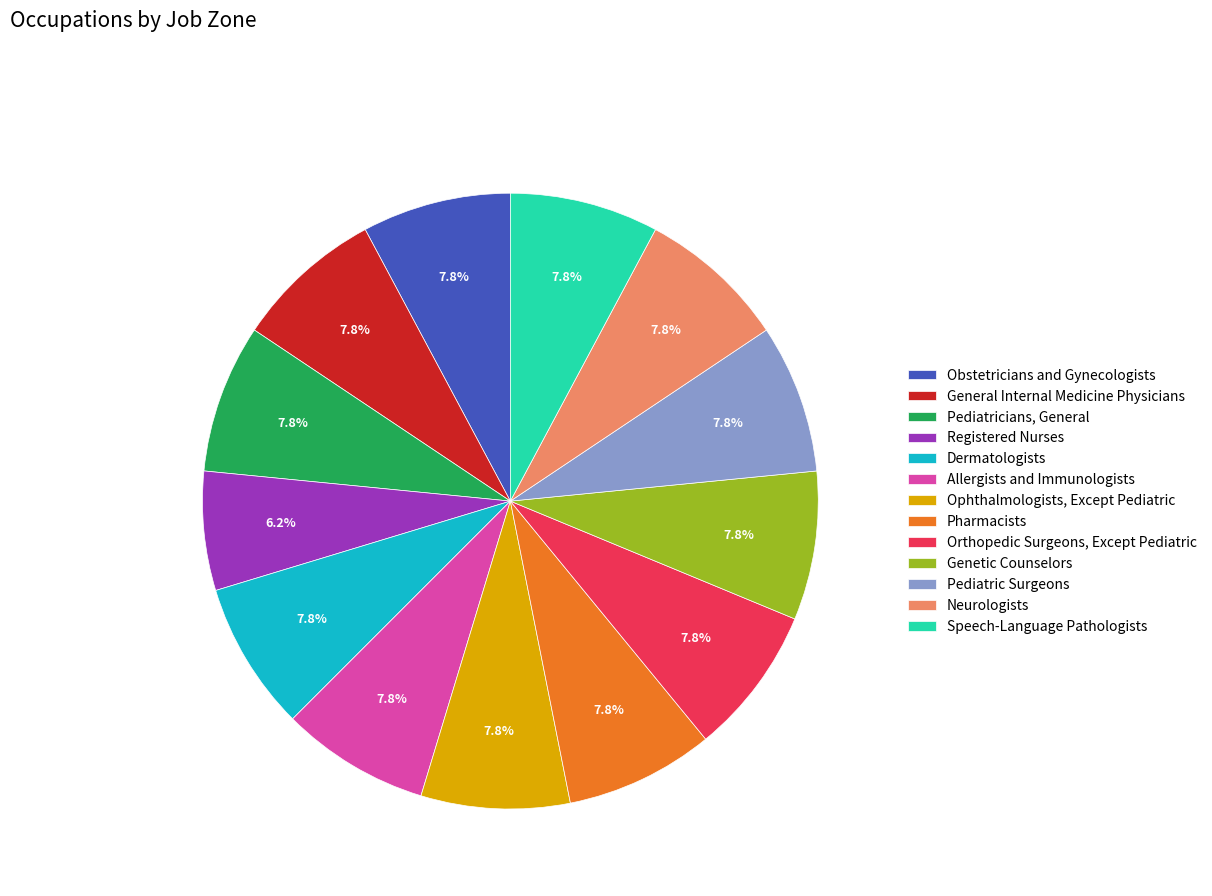

Is there a majority slice in this chart?

No